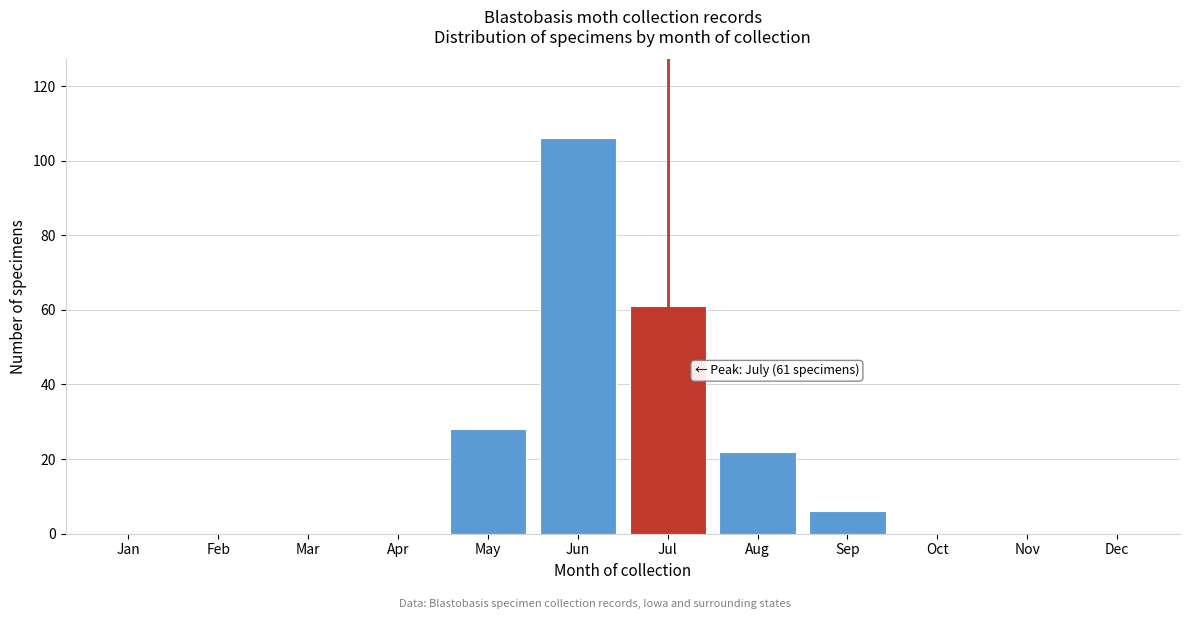

Reading left to right, list all the values displayed in this chart.

Jan=0	Feb=0	Mar=0	Apr=0	May=28	Jun=106	Jul=61	Aug=22	Sep=6	Oct=0	Nov=0	Dec=0